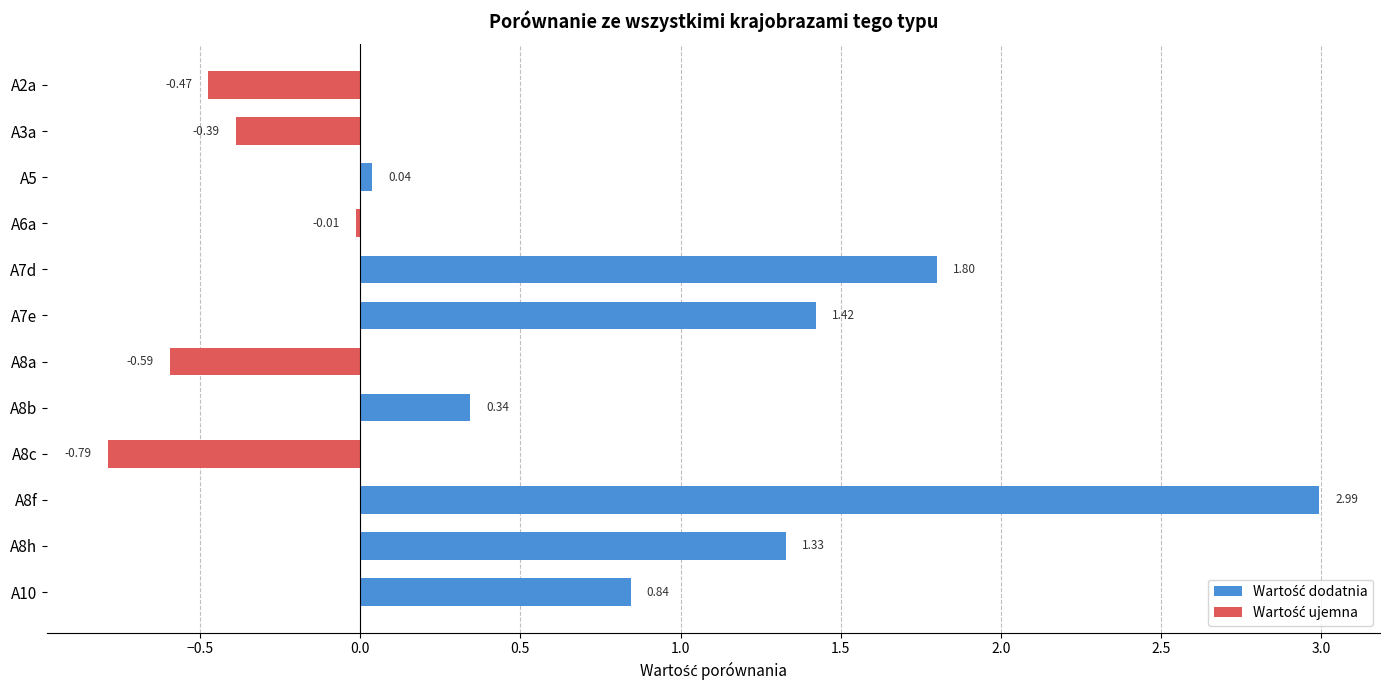

List the labels in order of value, largest first.

A8f, A7d, A7e, A8h, A10, A8b, A5, A6a, A3a, A2a, A8a, A8c